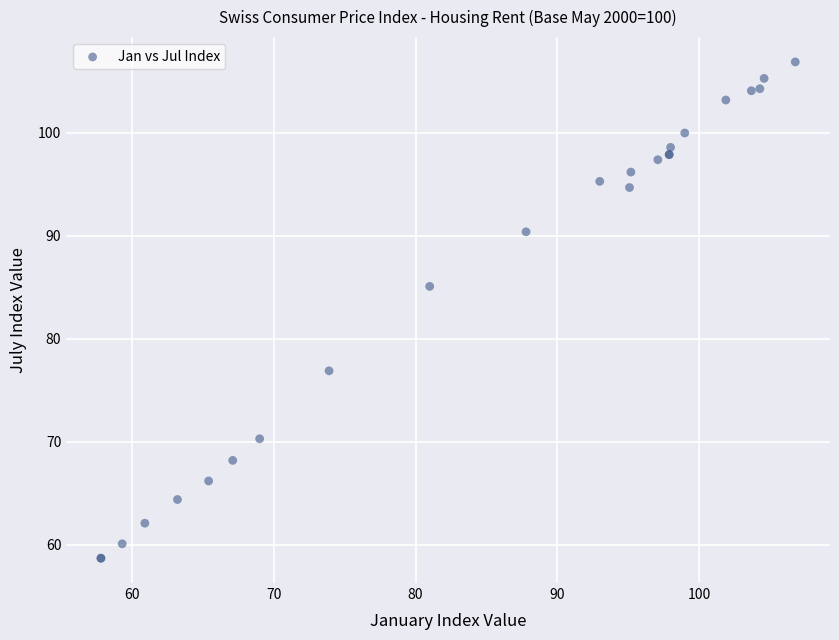

What Y value in the scatter plot is closest to 82?

85.1